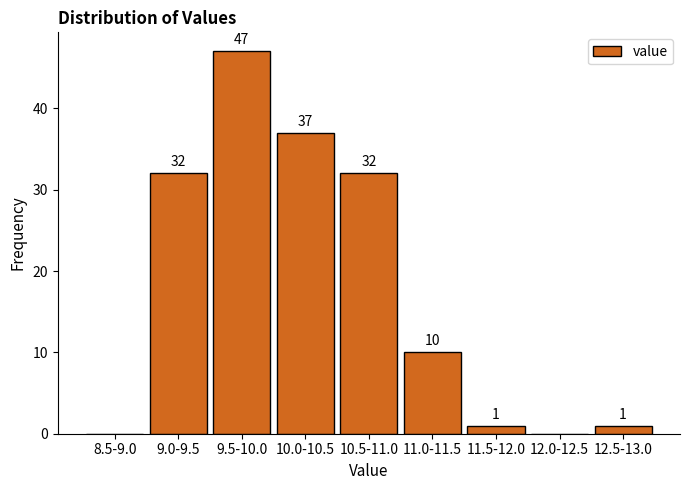

Reading left to right, transcribe all the data shown in this chart.

8.5-9.0=0	9.0-9.5=32	9.5-10.0=47	10.0-10.5=37	10.5-11.0=32	11.0-11.5=10	11.5-12.0=1	12.0-12.5=0	12.5-13.0=1